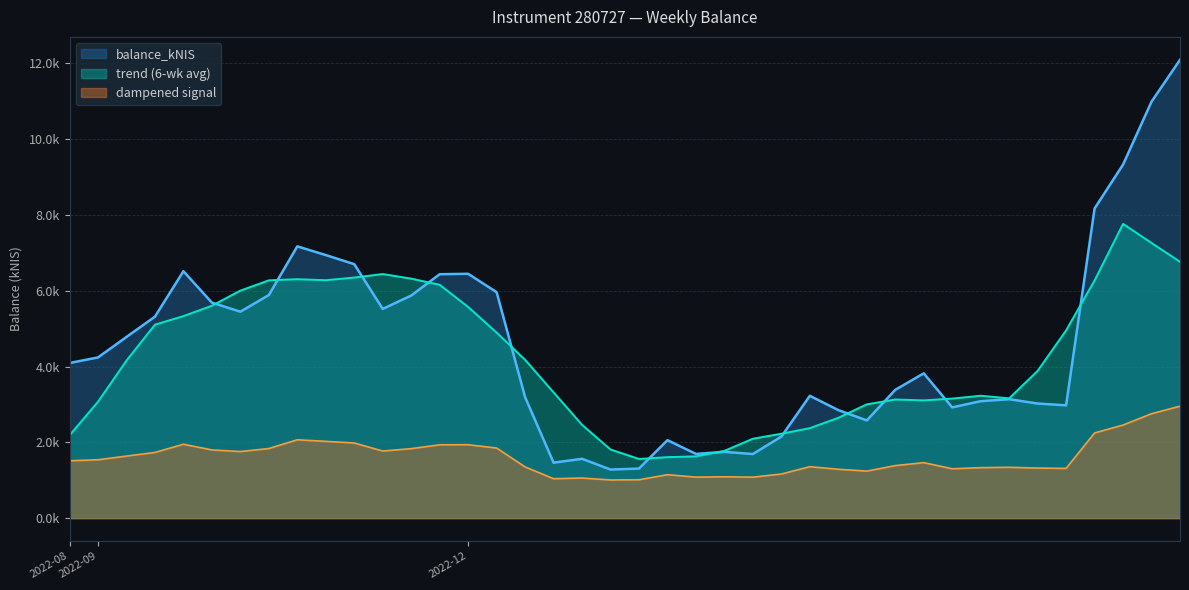

List the labels in order of value, smallest first.

2023-01-05, 2023-01-12, 2022-12-22, 2022-12-29, 2023-02-09, 2023-01-26, 2023-02-02, 2023-01-19, 2023-02-16, 2023-03-09, 2023-03-02, 2023-03-30, 2023-04-27, 2023-04-20, 2023-04-04, 2023-04-13, 2022-12-15, 2023-02-23, 2023-03-16, 2023-03-23, 2022-08-25, 2022-09-01, 2022-09-08, 2022-09-15, 2022-10-06, 2022-11-10, 2022-09-29, 2022-11-17, 2022-10-13, 2022-12-08, 2022-11-24, 2022-12-01, 2022-09-22, 2022-11-03, 2022-10-27, 2022-10-20, 2023-05-04, 2023-05-11, 2023-05-18, 2023-05-24